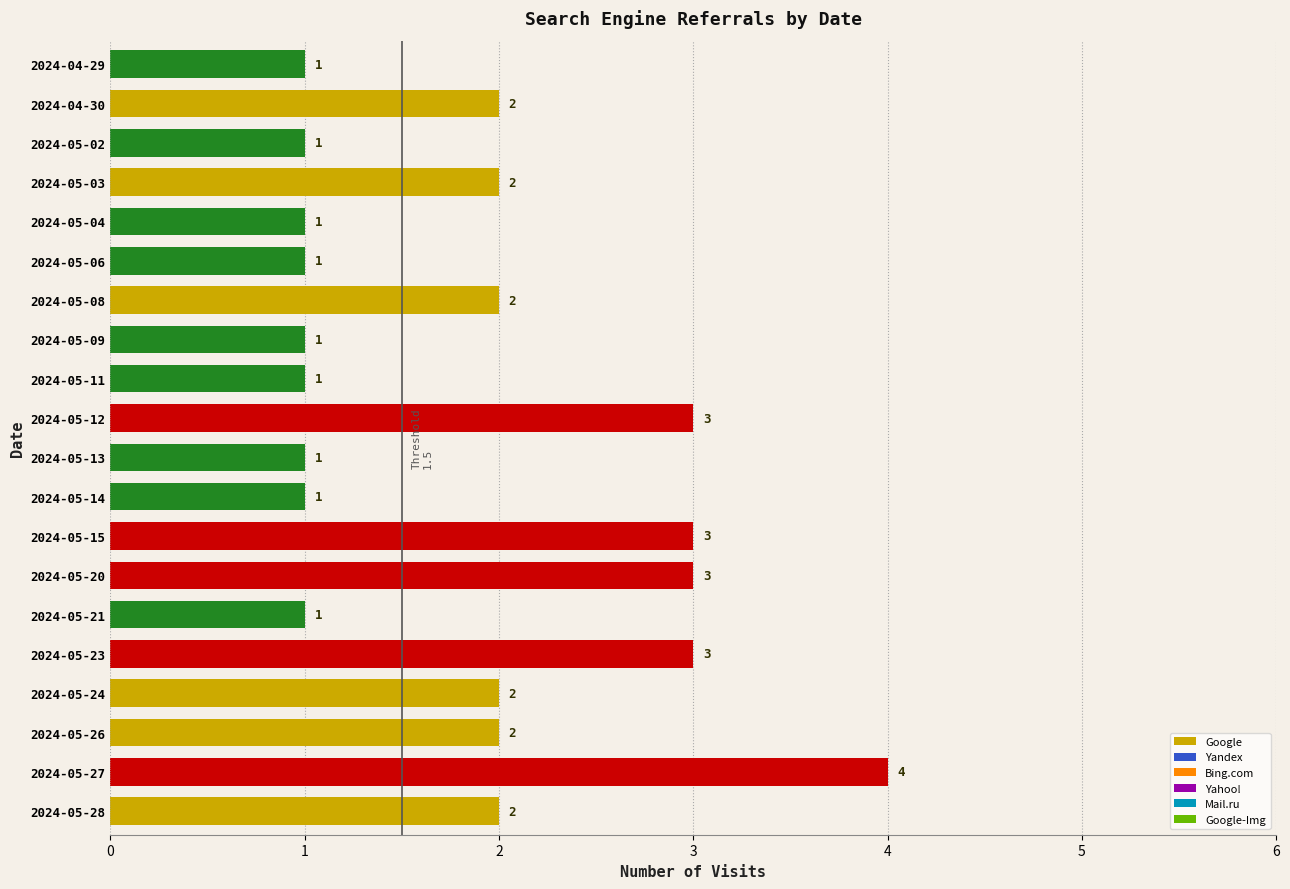

What is the ratio of the value at 2024-05-08 to the value at 2024-05-28?

1.0